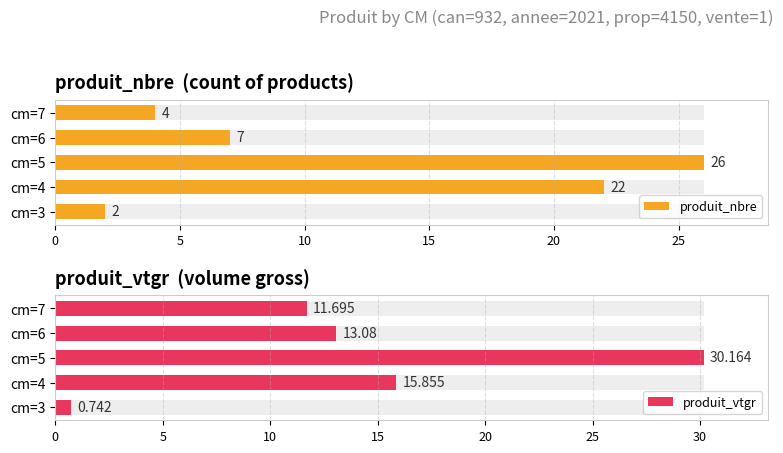

What is the sum of all produit_nbre values?

61.0